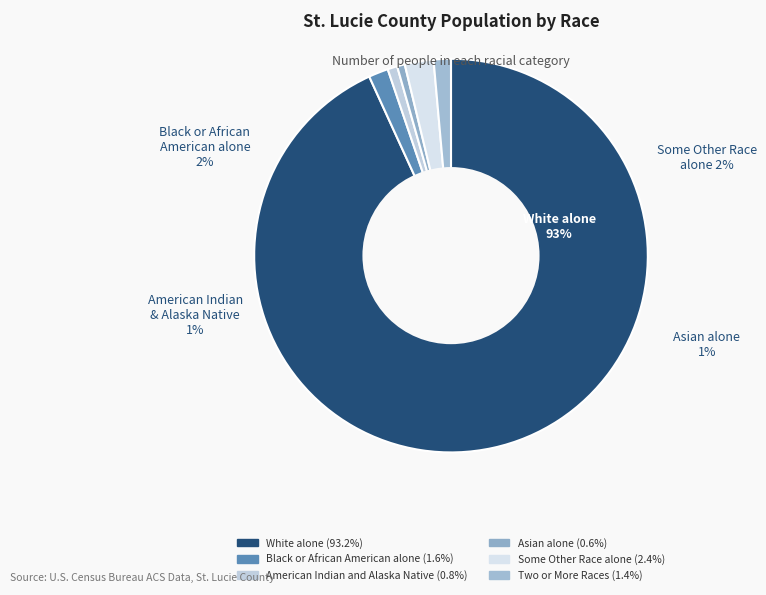

How many slices are in this pie chart?

6